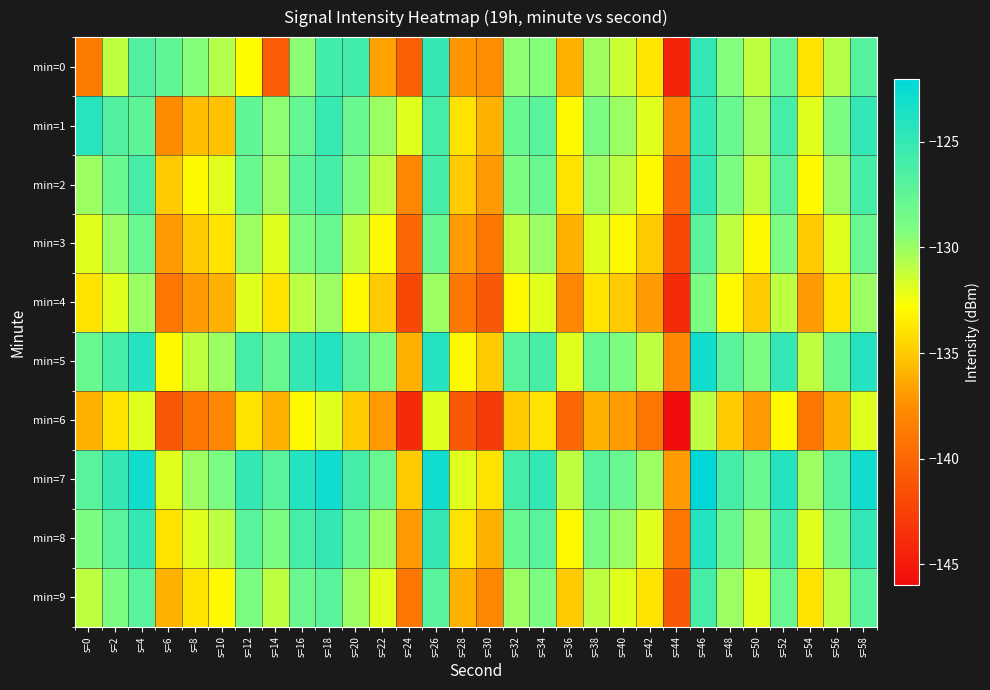

Which has a higher value, s=40 or s=44?

s=40